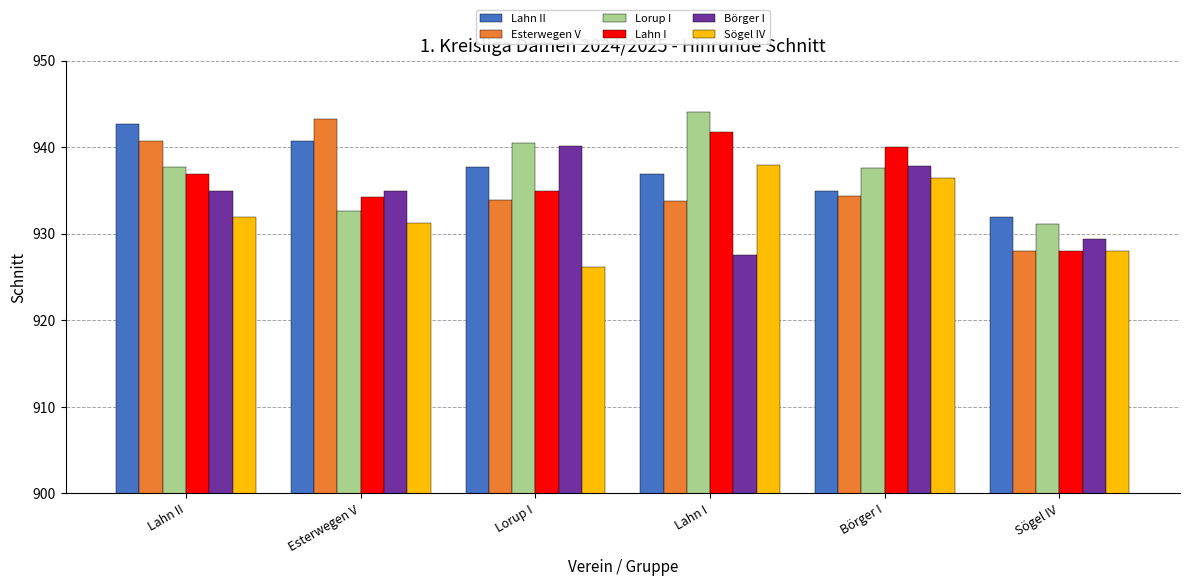

What is the difference between the highest and lowest values at Lahn II?

10.8